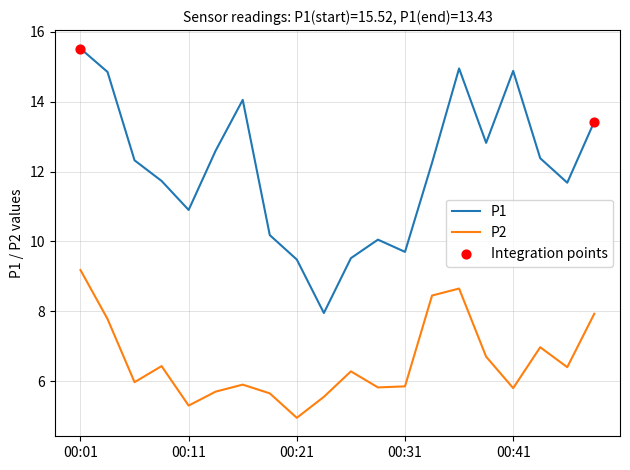

Which series has the widest spread of values?

P1